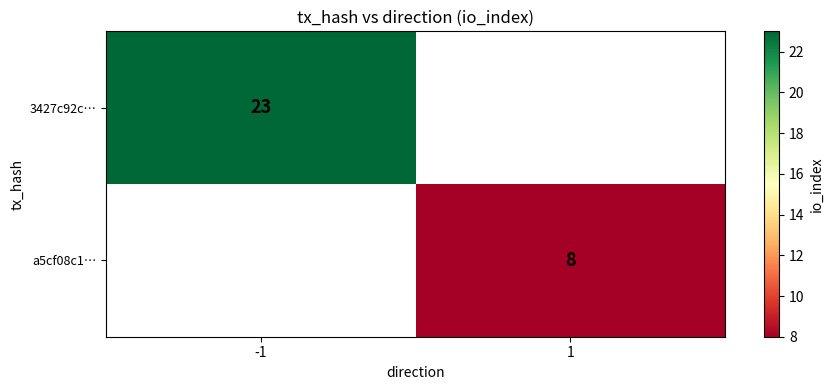

Is it true that a5cf08c1… equals 8 at 1?

True